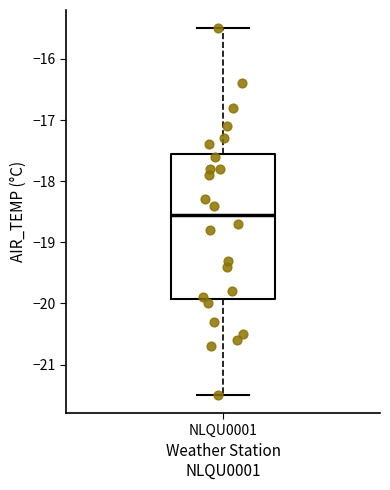

Where does the upper whisker of the box for NLQU0001 end on the y-axis? The values are not printed on the chart, so give them approximately, as read against the axis.

-15.5